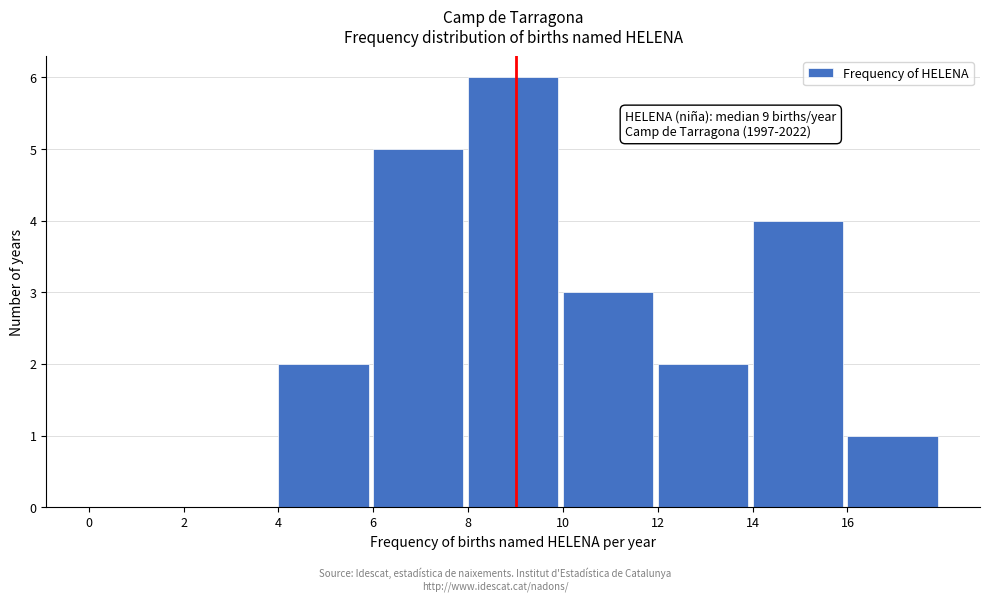

Over which range of the x-axis is the bar tallest?

8 to 10